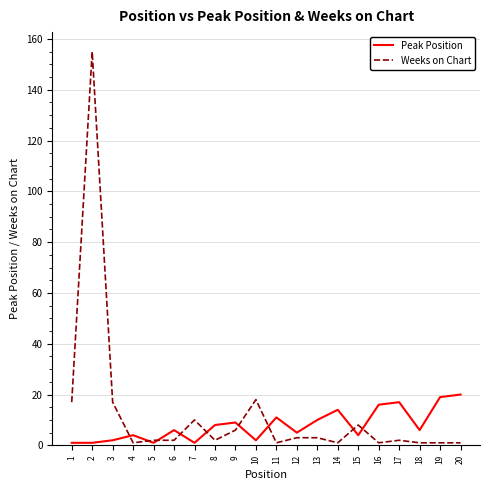

The Peak Position series shows 16 at 16. True or false?

True